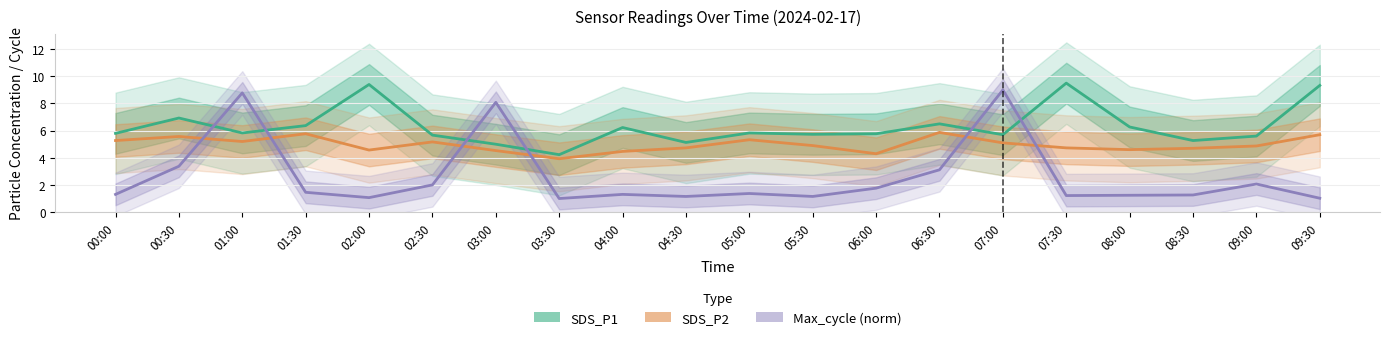

What is the value of the SDS_P2 point at the 20th from the left?

5.7